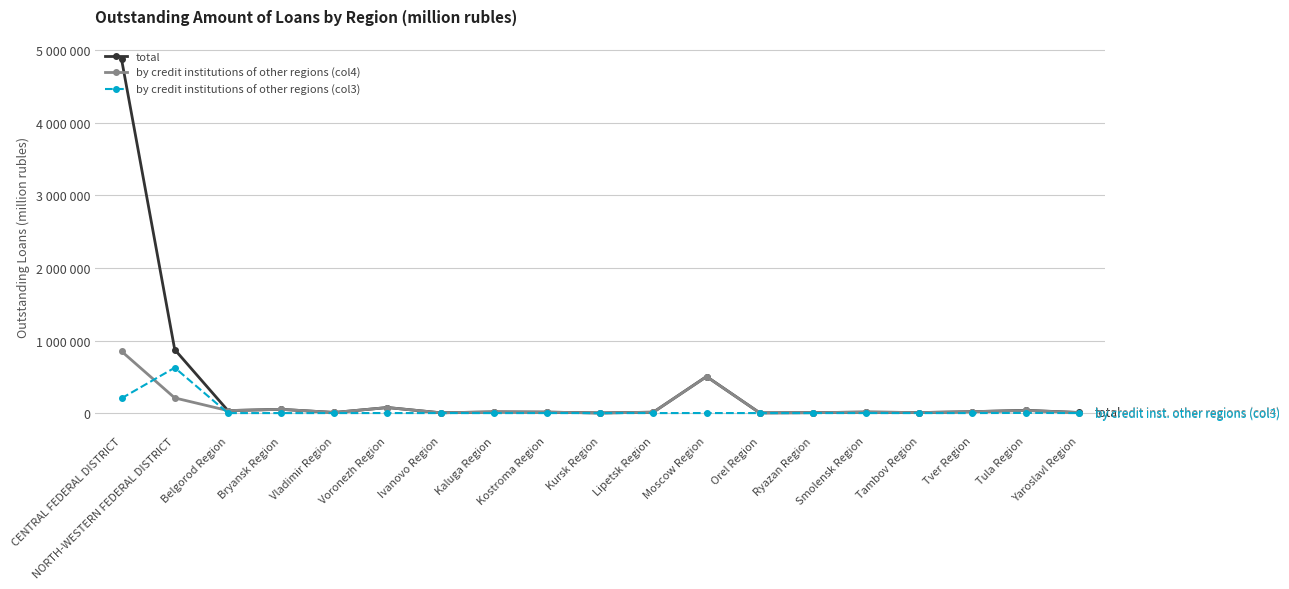

Is it true that total equals 1680 at Kursk Region?

True